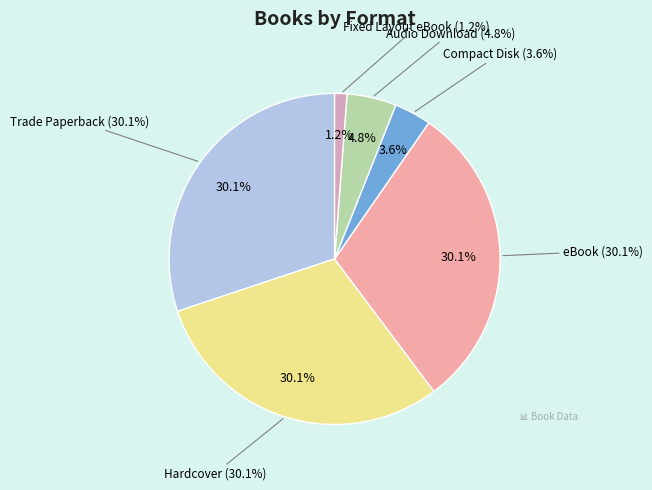

Rank the categories by value from lowest to highest.

Fixed Layout eBook, Compact Disk, Audio Download, Trade Paperback, Hardcover, eBook